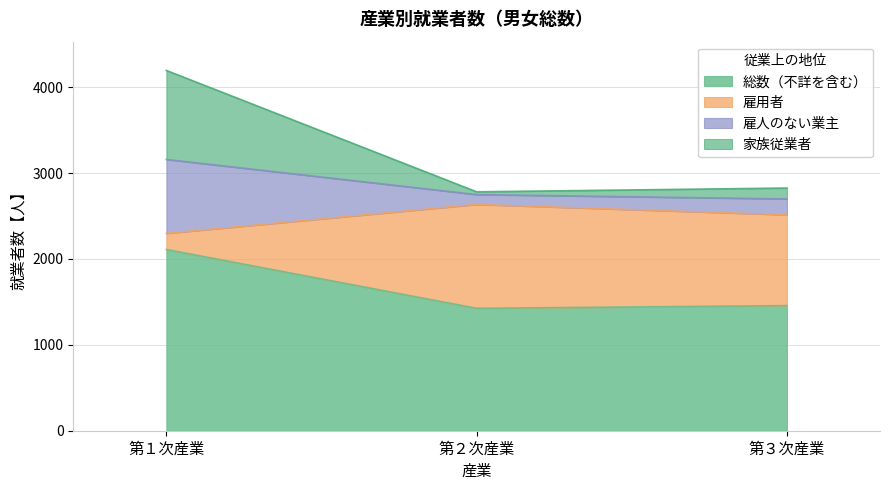

What is the value of the 雇人のない業主 point at the 1st from the left?

3158